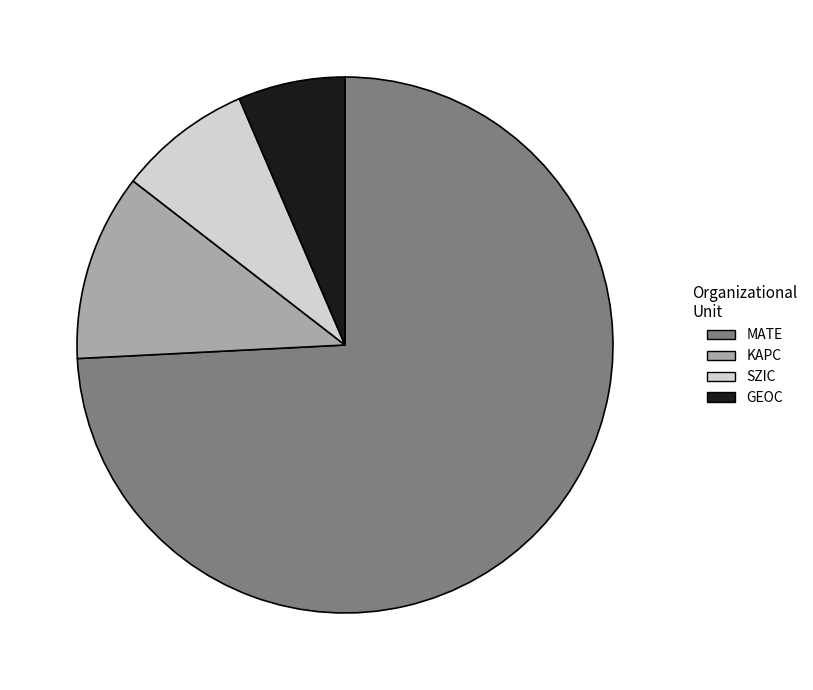

Approximately how many times larger is the value at KAPC compared to SZIC?

1.4